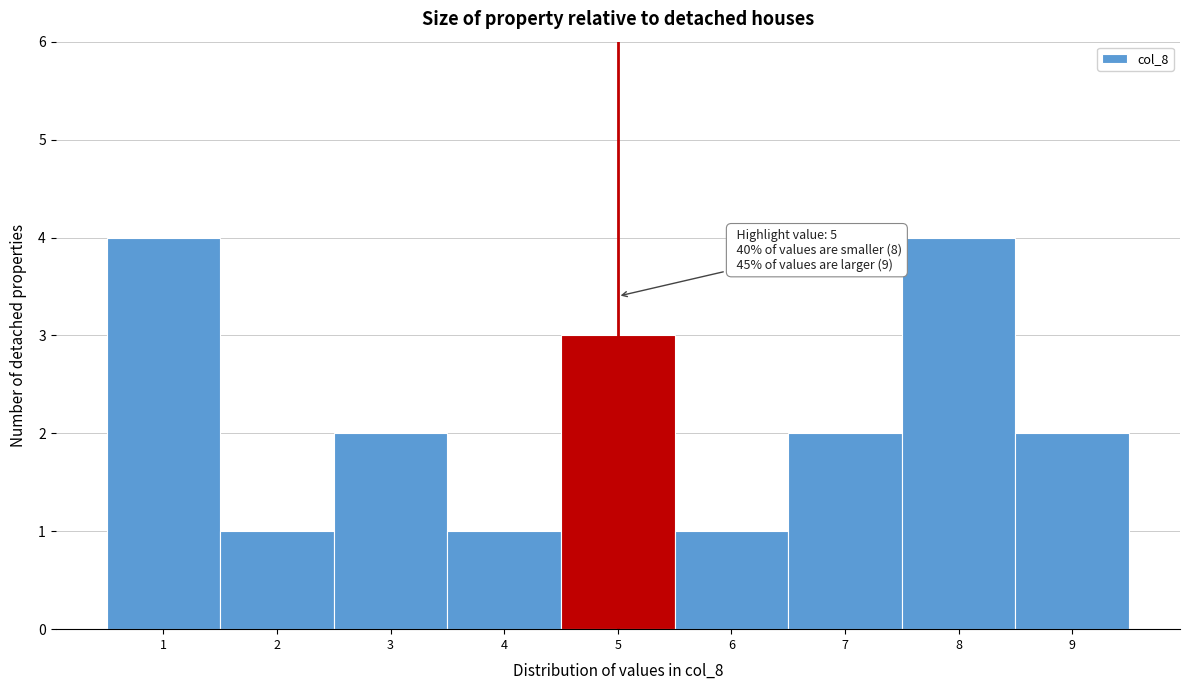

Reading left to right, extract all data points from this chart.

4	1	2	1	3	1	2	4	2